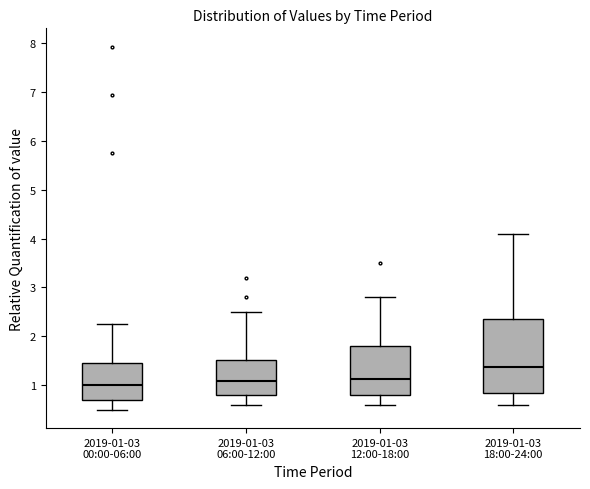

Which box's median line is the highest?

2019-01-03 18:00-24:00